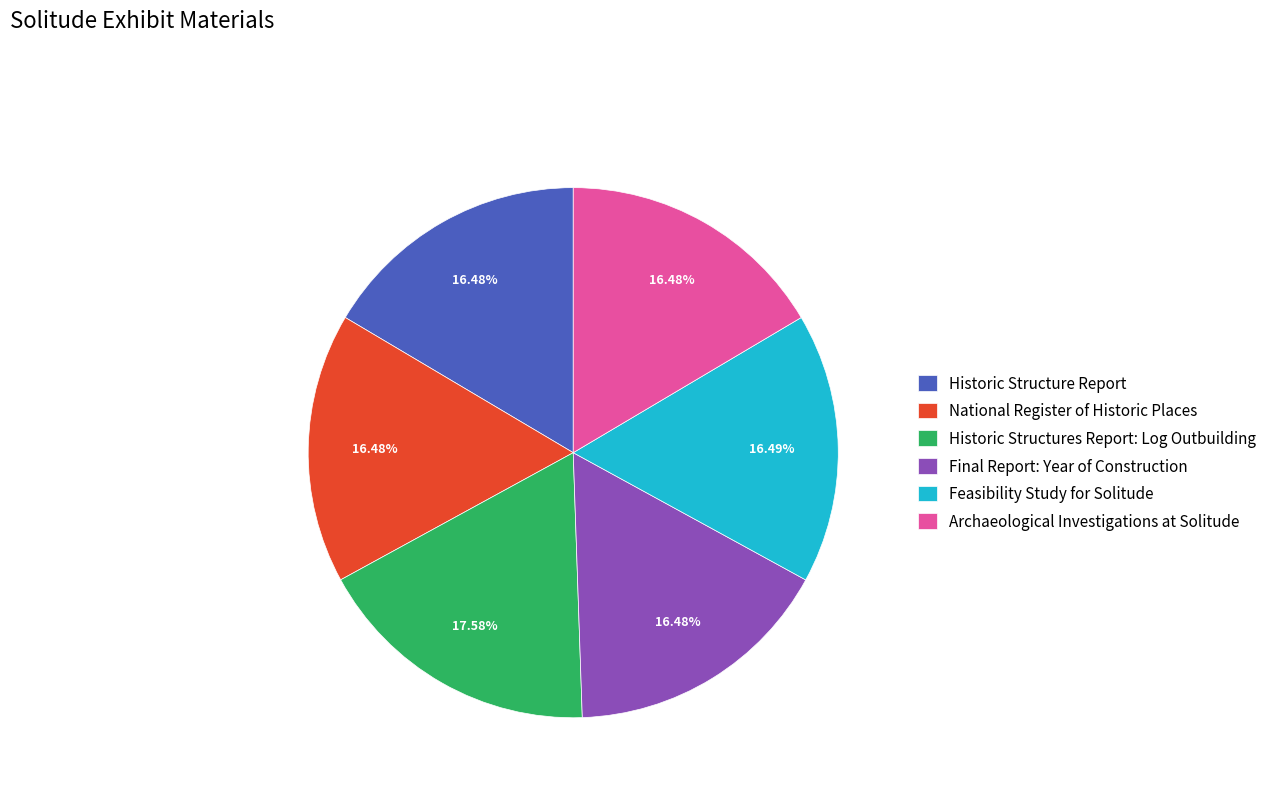

Does any single category account for the majority?

No